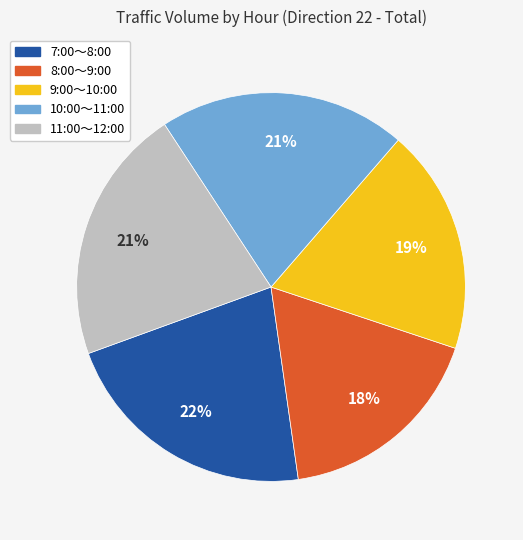

To the nearest percent, what is the difference between the largest and smallest slice percentages?

4%